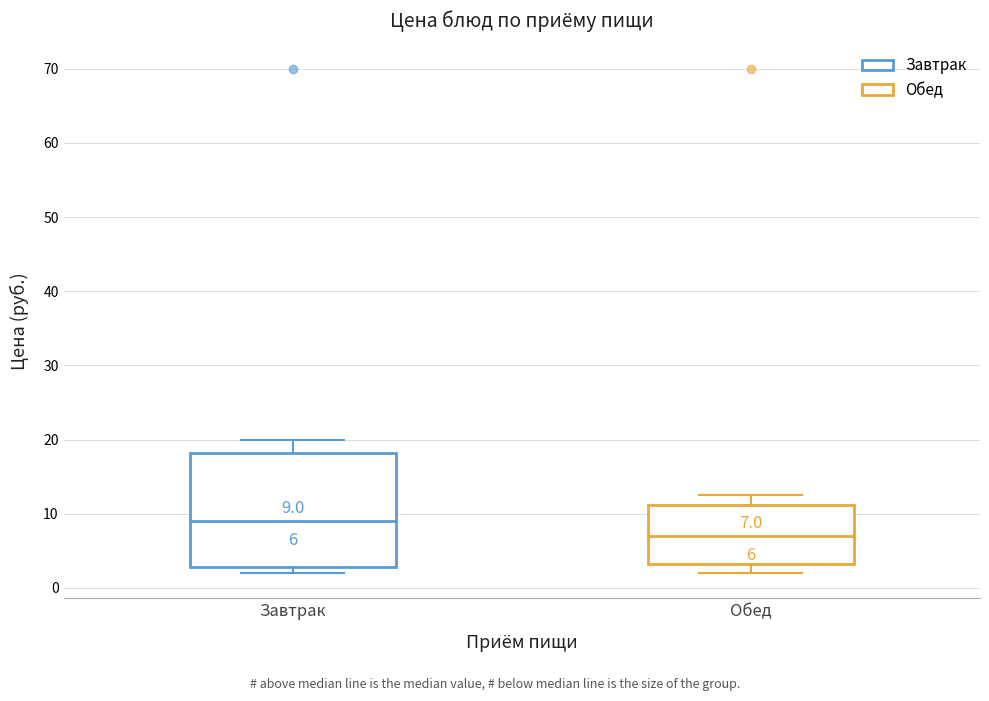

Which box's median line is the lowest?

Обед